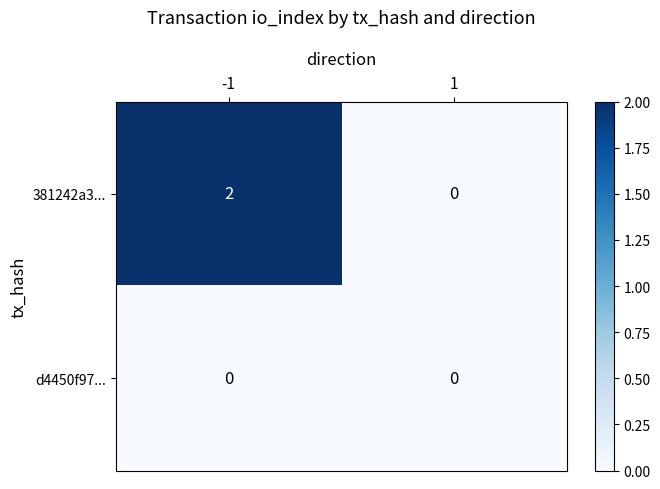

What is the spread (max minus min) of values at -1?

2